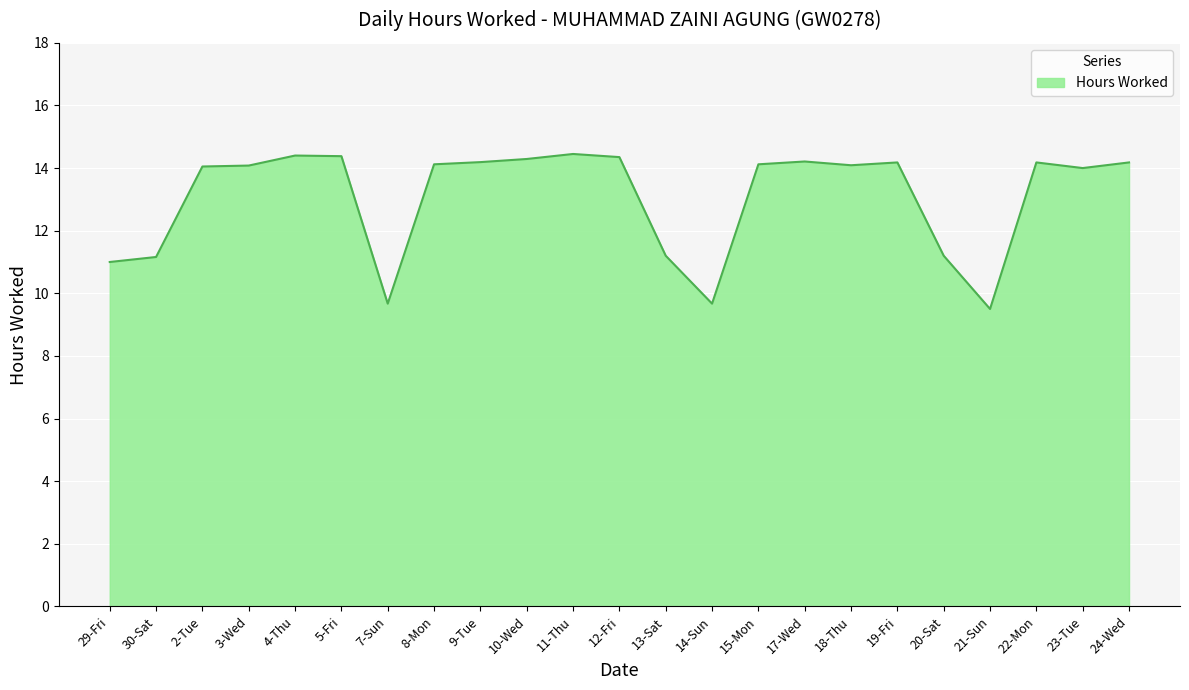

Approximately how many times larger is the value at 9-Tue compared to 3-Wed?

1.0